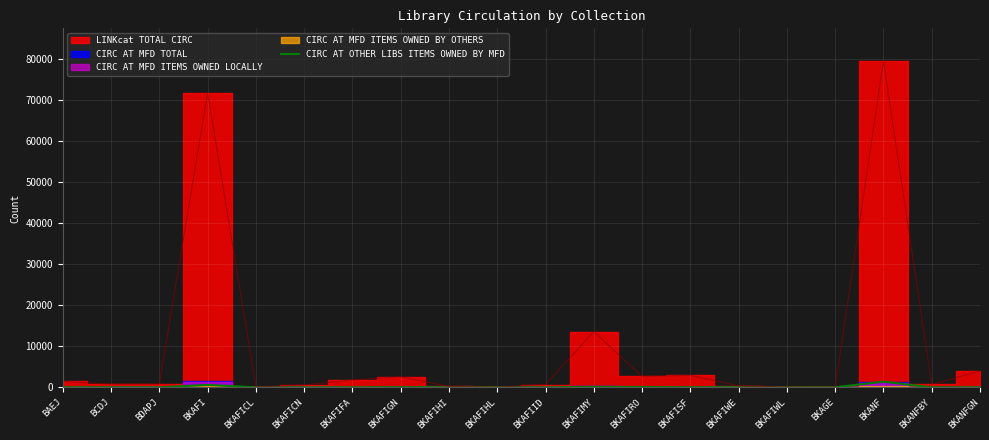

Between BKAFIMY and BKAFIHI, which is larger?

BKAFIMY